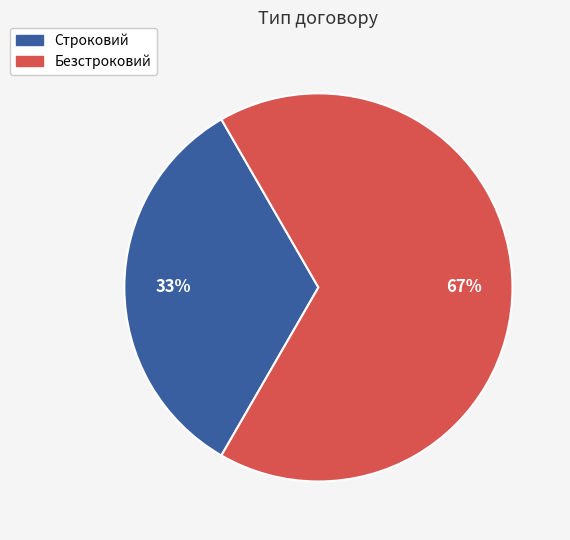

To the nearest percent, what portion does Безстроковий represent?

67%